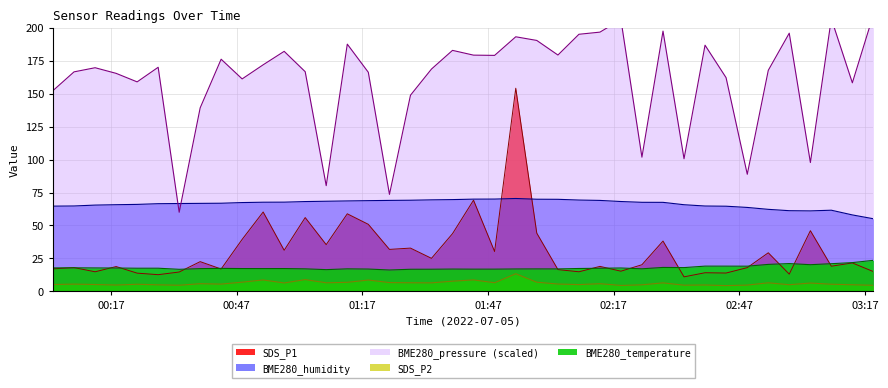

Which series has the largest total across all categories?

BME280_pressure_scaled